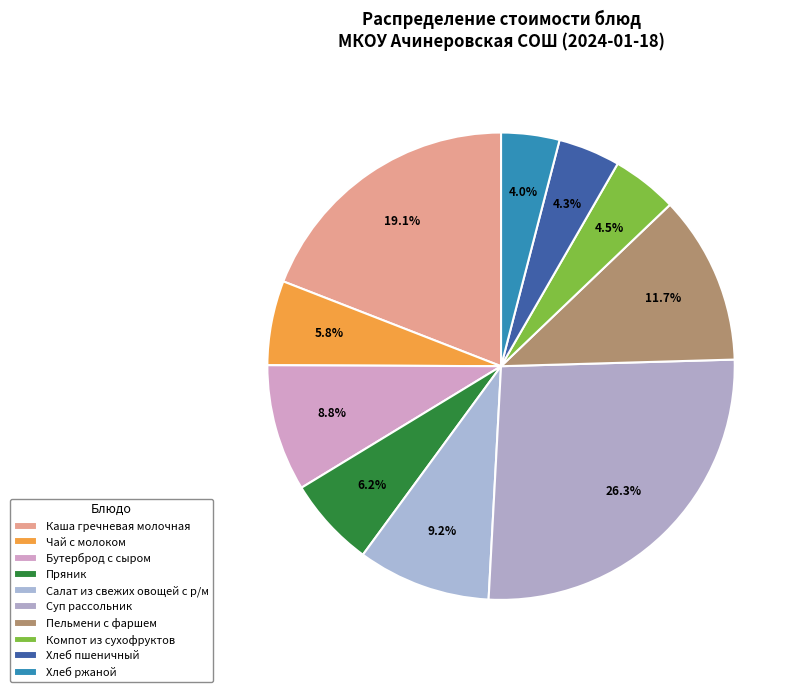

What is the ratio of the value at Хлеб ржаной to the value at Чай с молоком?

0.7